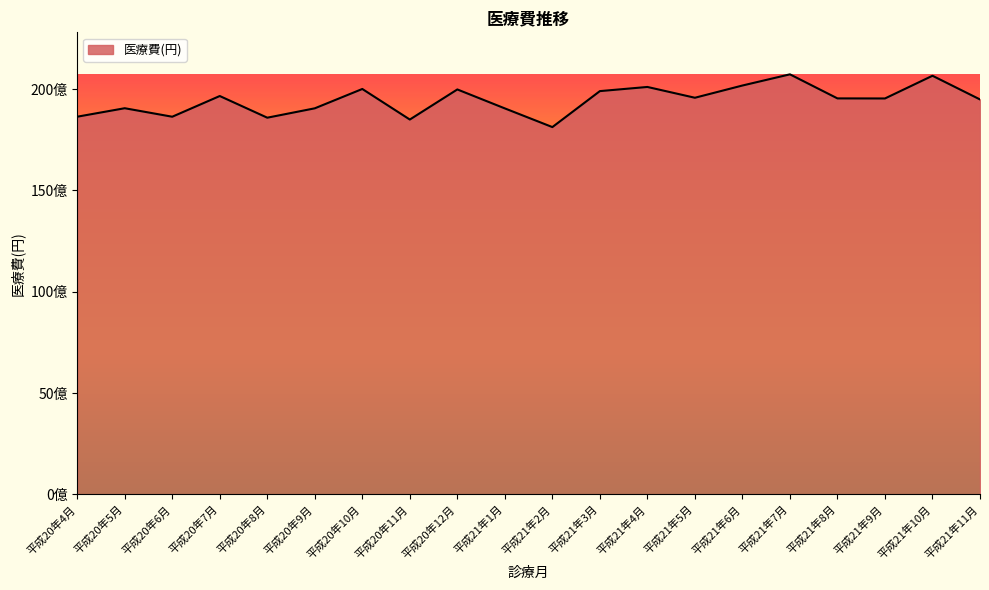

What is the approximate value at 平成21年6月, to the nearest 50?

20174015650